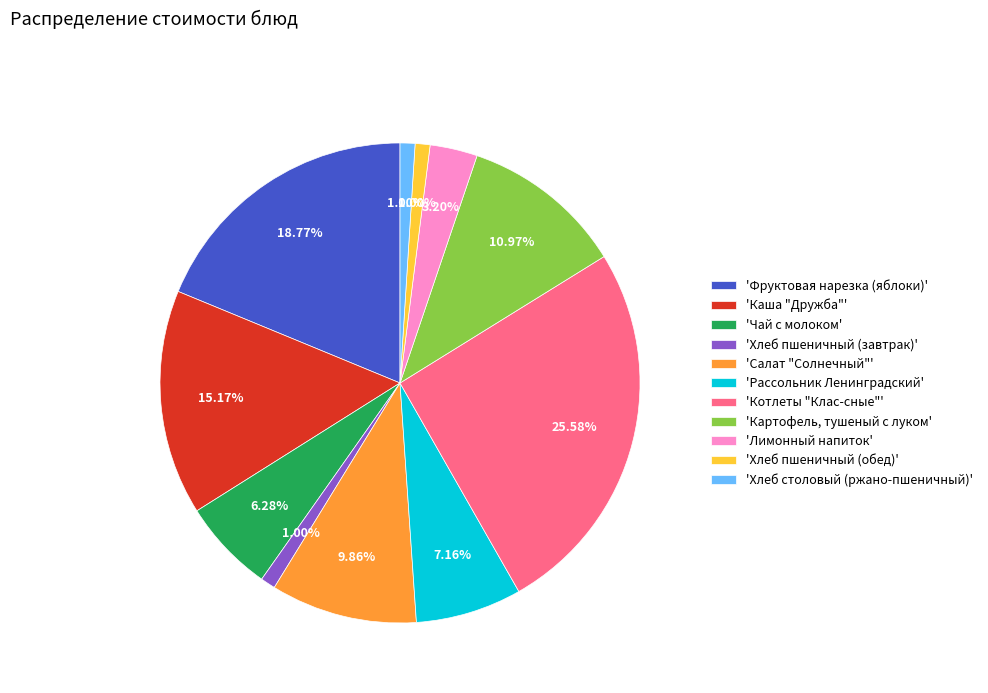

How many slices are in this pie chart?

11